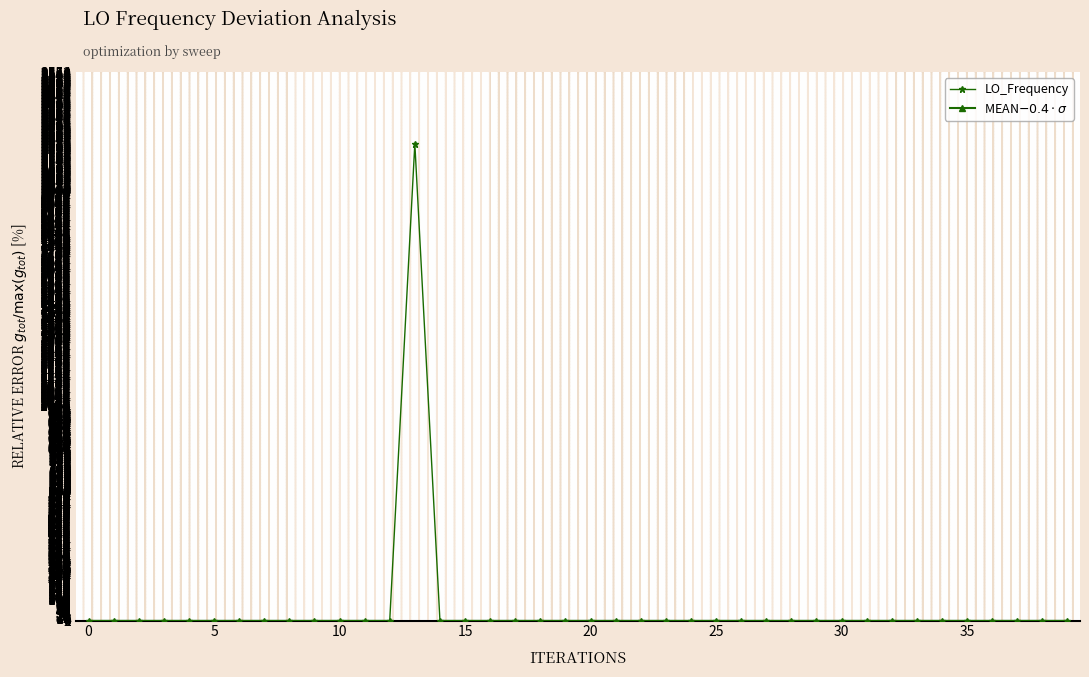

What is the sum of all MEAN$-0.4\cdot\sigma$ values?

-3328.9